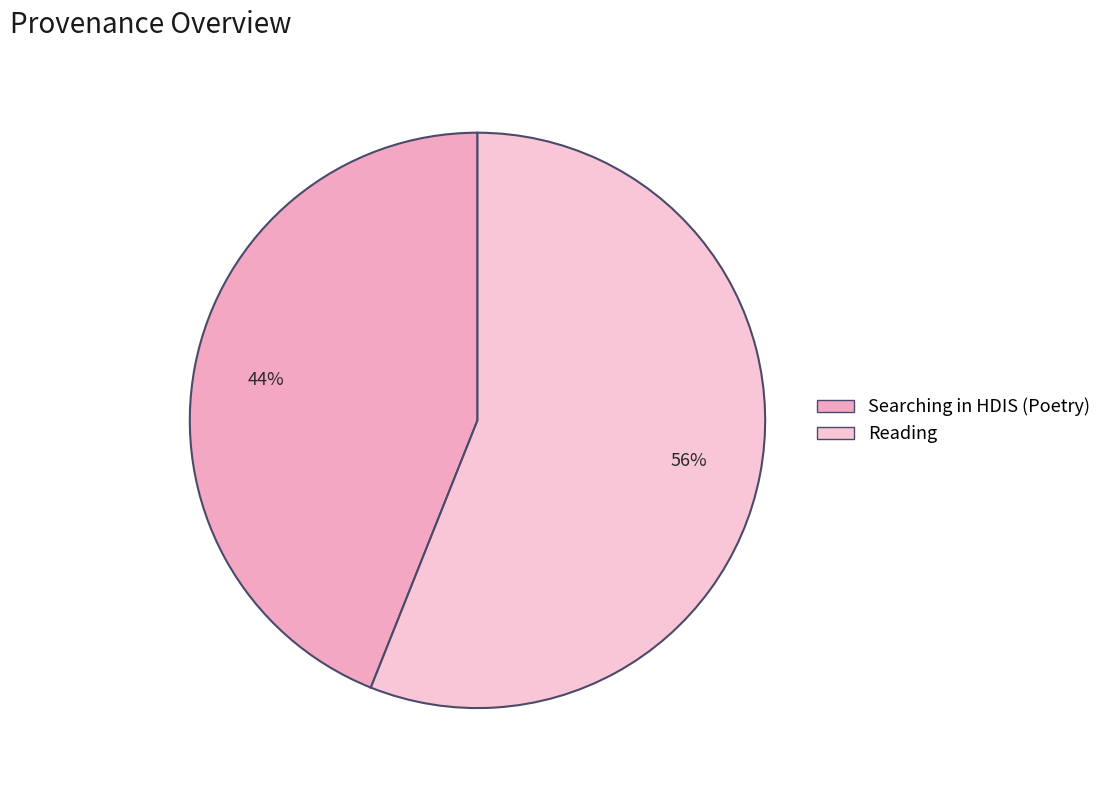

How many segments does this pie chart have?

2